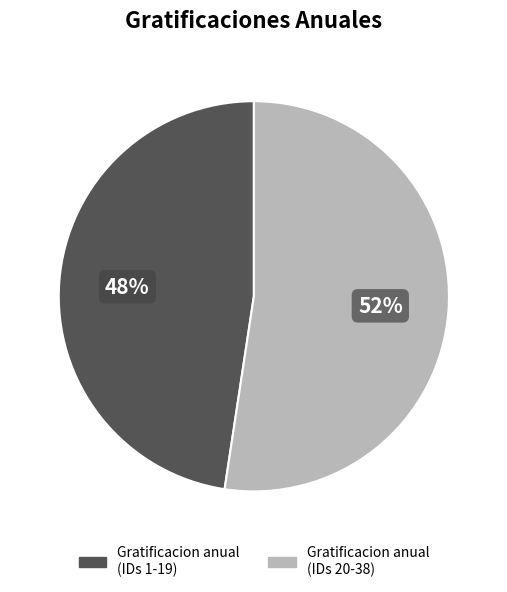

How many segments does this pie chart have?

2